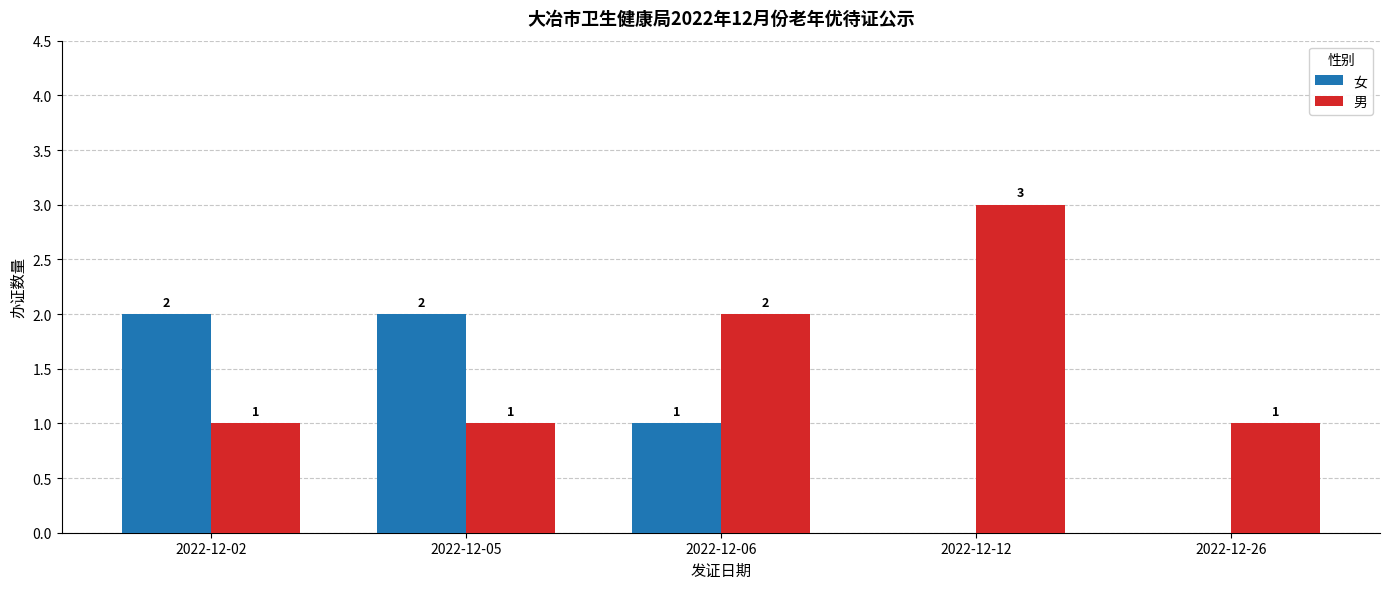

Between 2022-12-12 and 2022-12-26, which series saw the biggest shift?

男